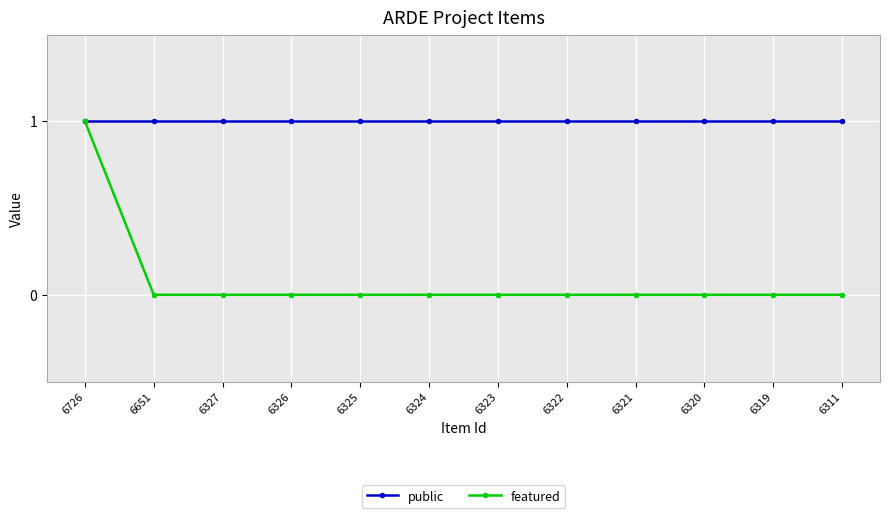

The public series shows 0 at 6326. True or false?

False